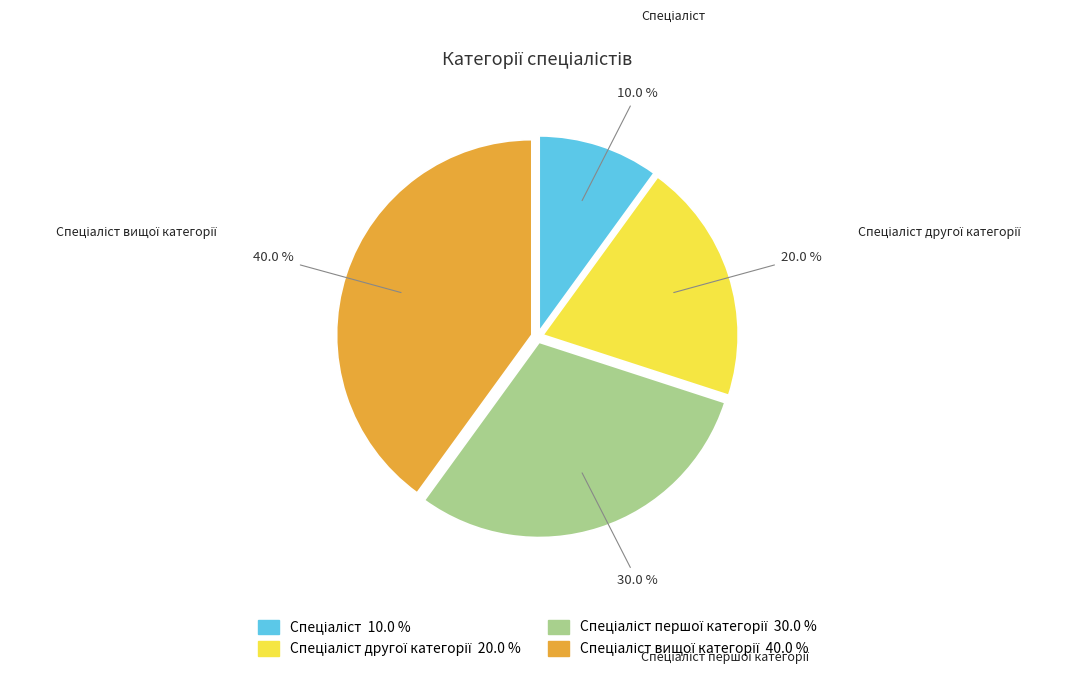

How many segments does this pie chart have?

4